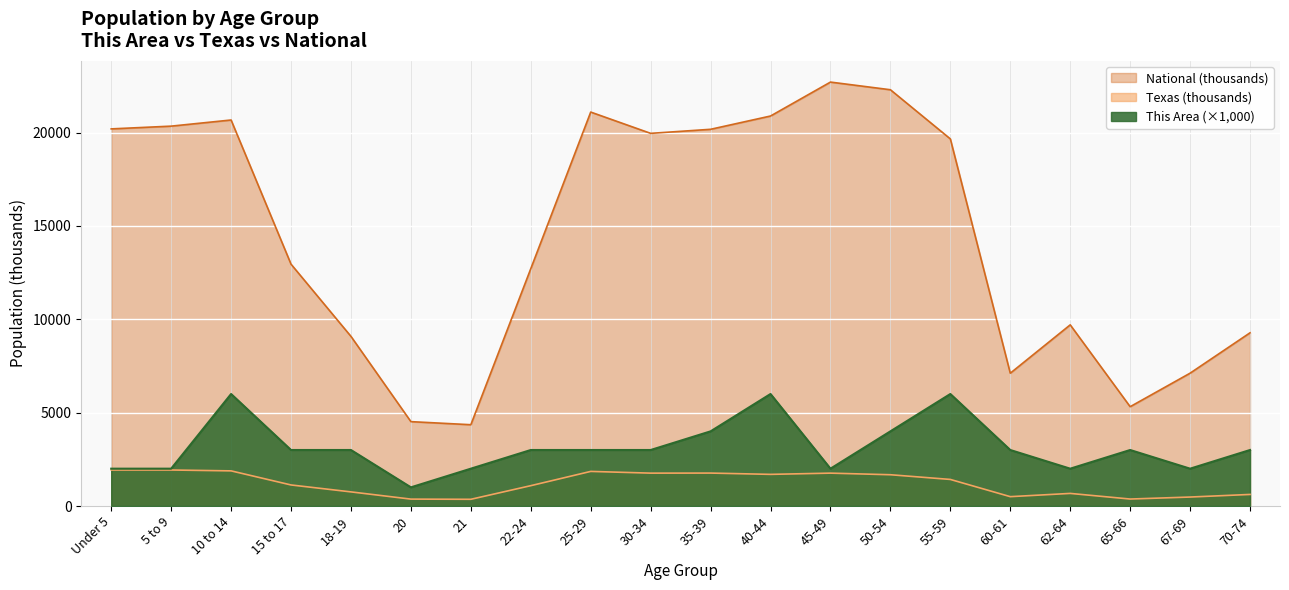

Rank the categories by National value from lowest to highest.

21, 20, 65-66, 60-61, 67-69, 18-19, 70-74, 62-64, 22-24, 15 to 17, 55-59, 30-34, 35-39, Under 5, 5 to 9, 10 to 14, 40-44, 25-29, 50-54, 45-49